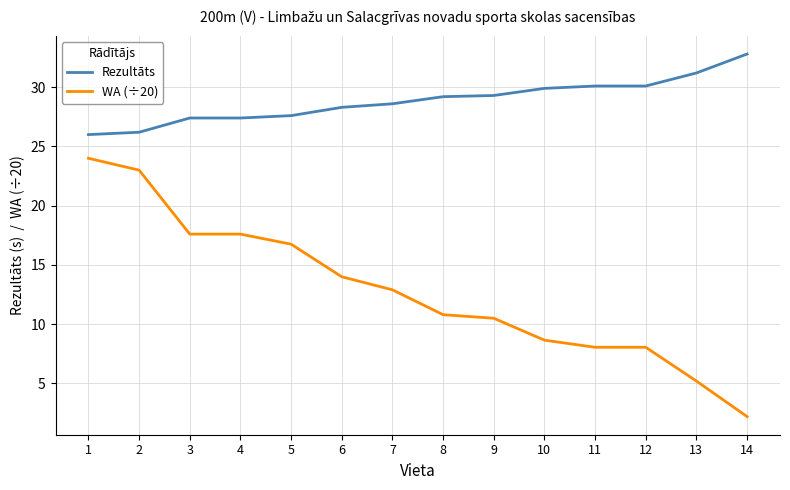

True or false: Rezultāts and WA (÷20) intersect in this chart.

False